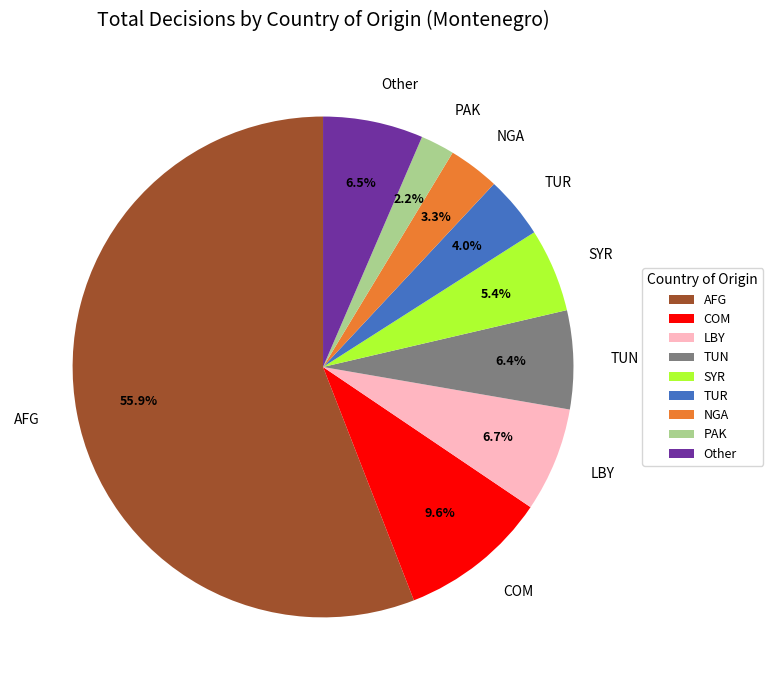

Which slice is the smallest?

PAK